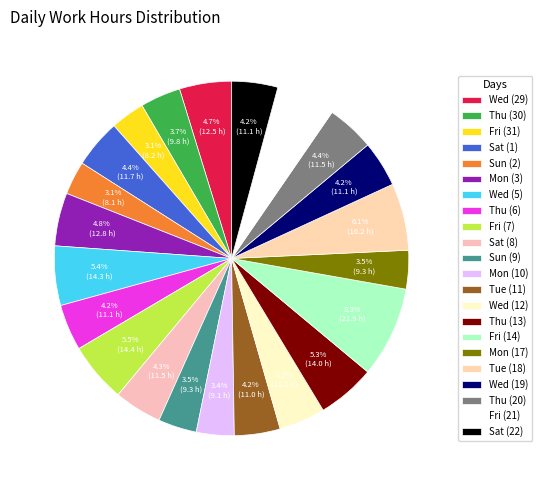

Is there a majority slice in this chart?

No